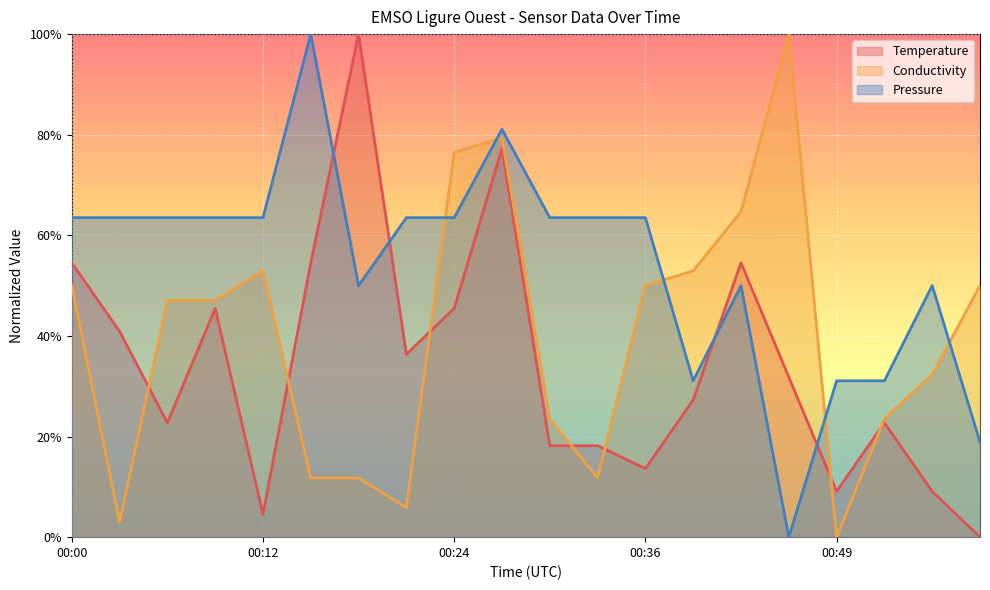

At which category does Temperature reach its first local valley?

00:06